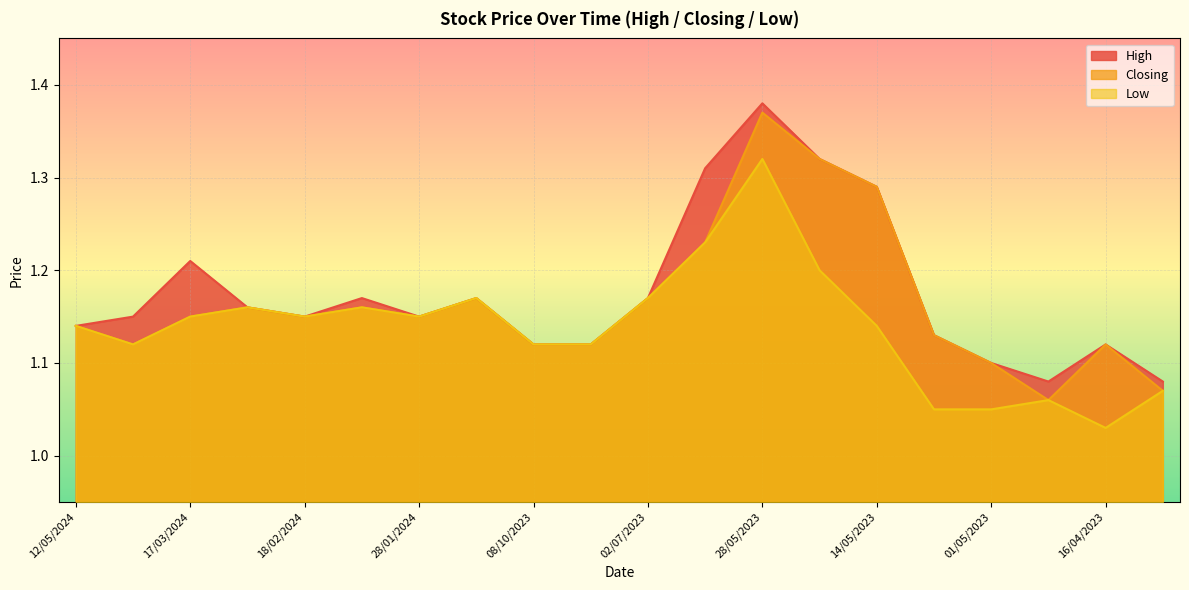

What are all the series names shown in the legend?

High, Closing, Low